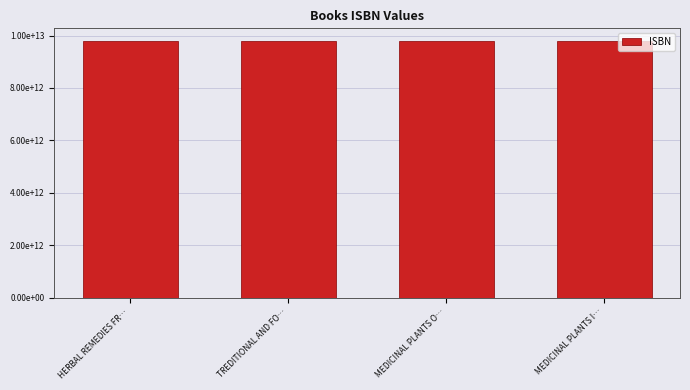

The value at HERBAL REMEDIES FR… is 9780881504859. True or false?

True